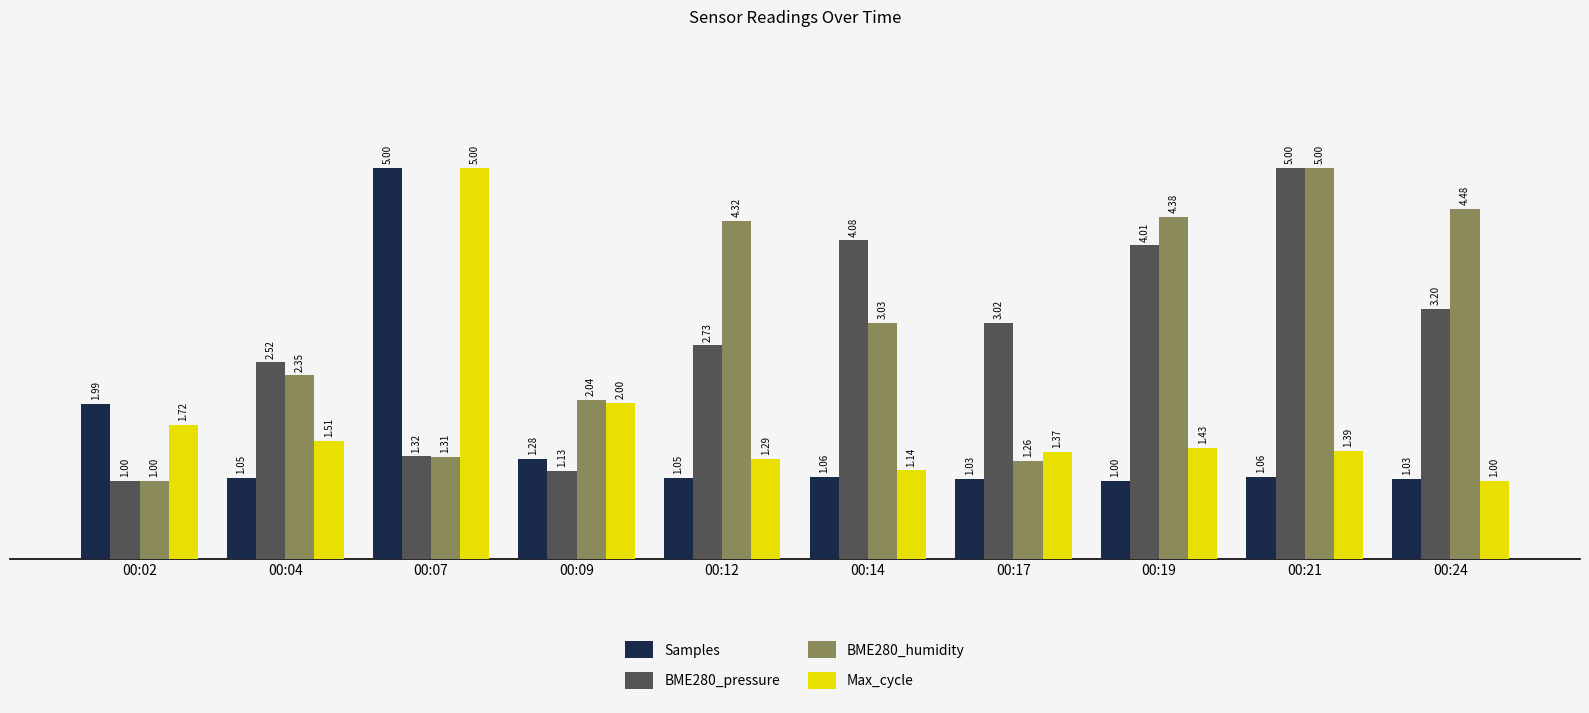

Between 00:12 and 00:17, which series saw the biggest shift?

BME280_humidity